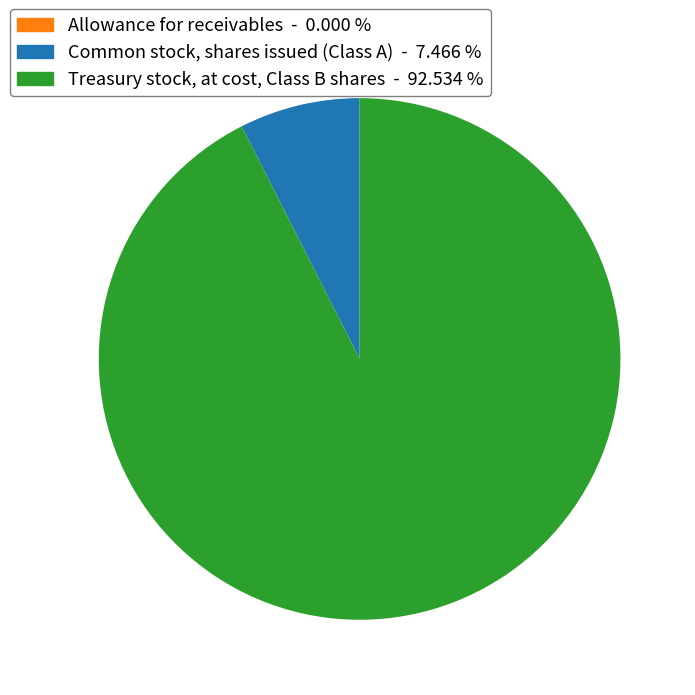

Is the sum of Common stock, shares issued (Class A) - 7.466 % and Treasury stock, at cost, Class B shares - 92.534 % greater than half?

Yes